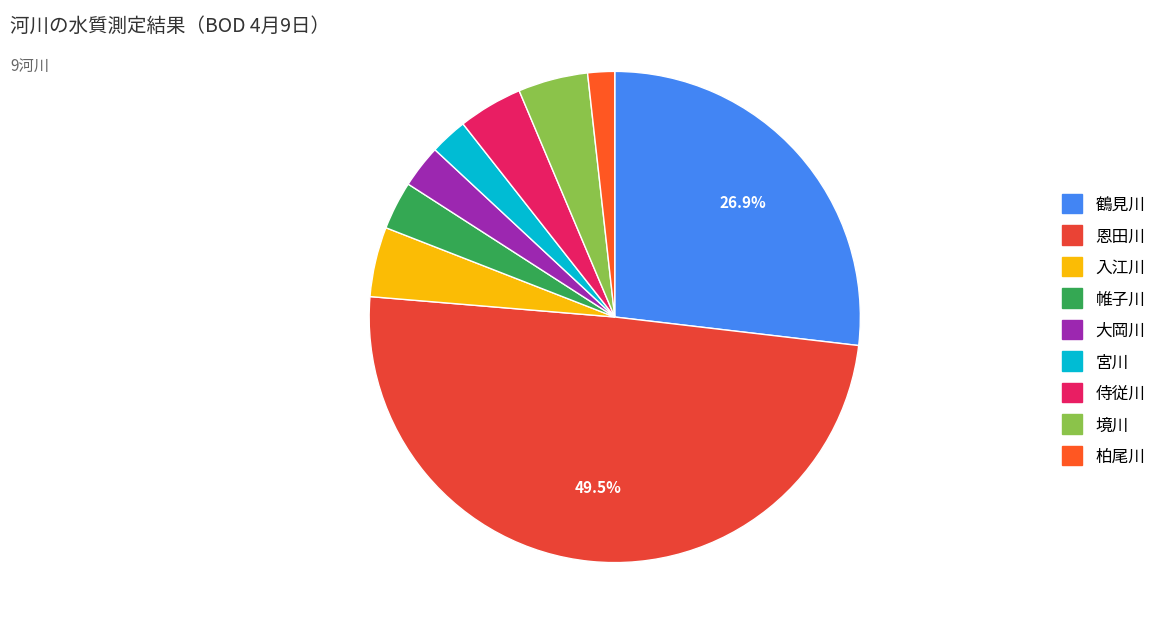

Does any single category account for the majority?

No